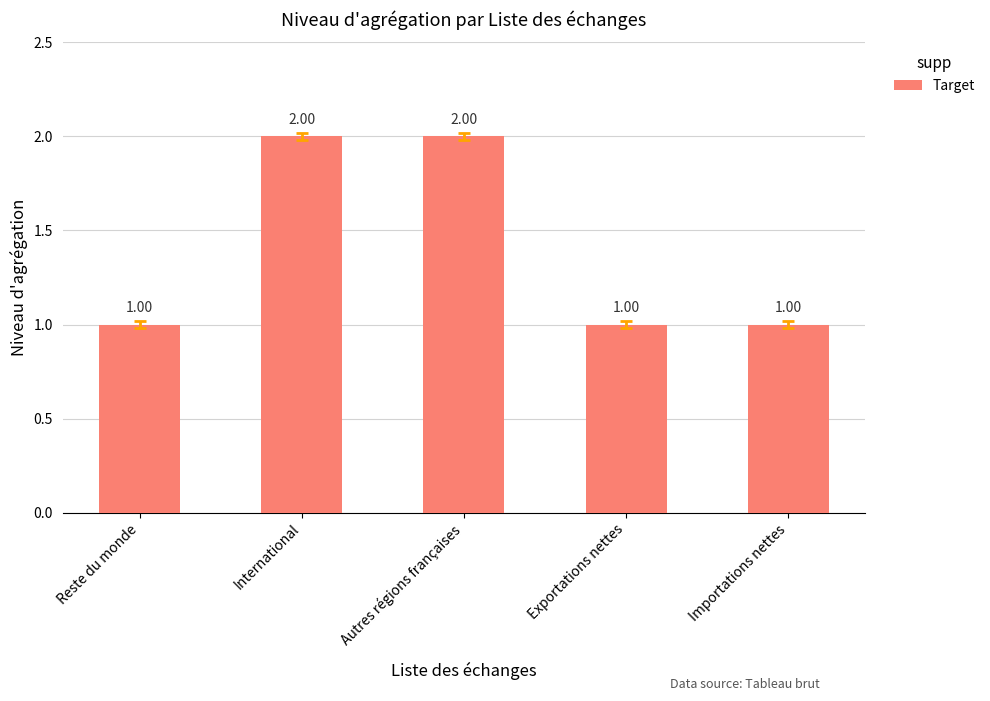

The chart shows a value of 2 at International. True or false?

True